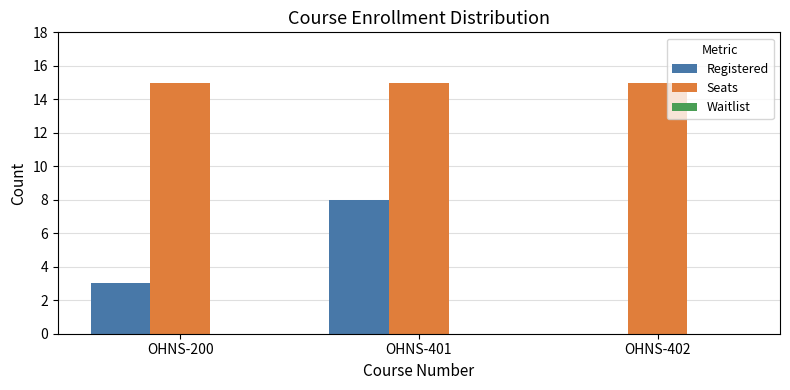

How many groups of bars are there?

3